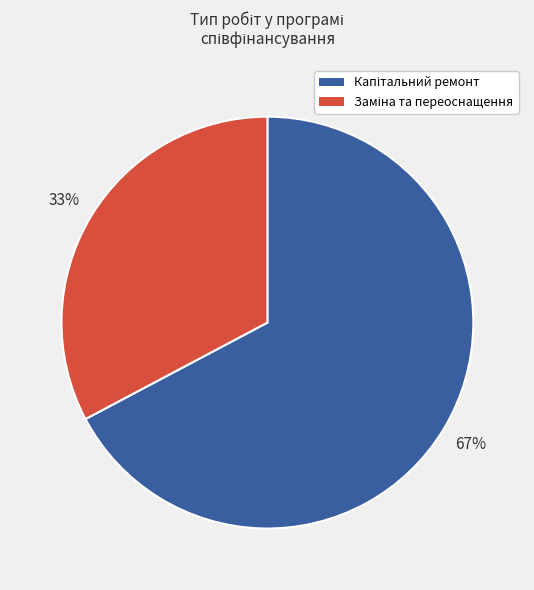

To the nearest percent, what is the difference between the largest and smallest slice percentages?

34%